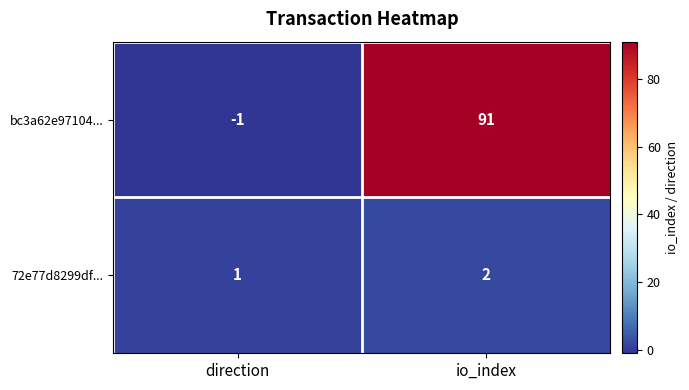

Rank the series by their average value, from highest to lowest.

bc3a62e97104..., 72e77d8299df...